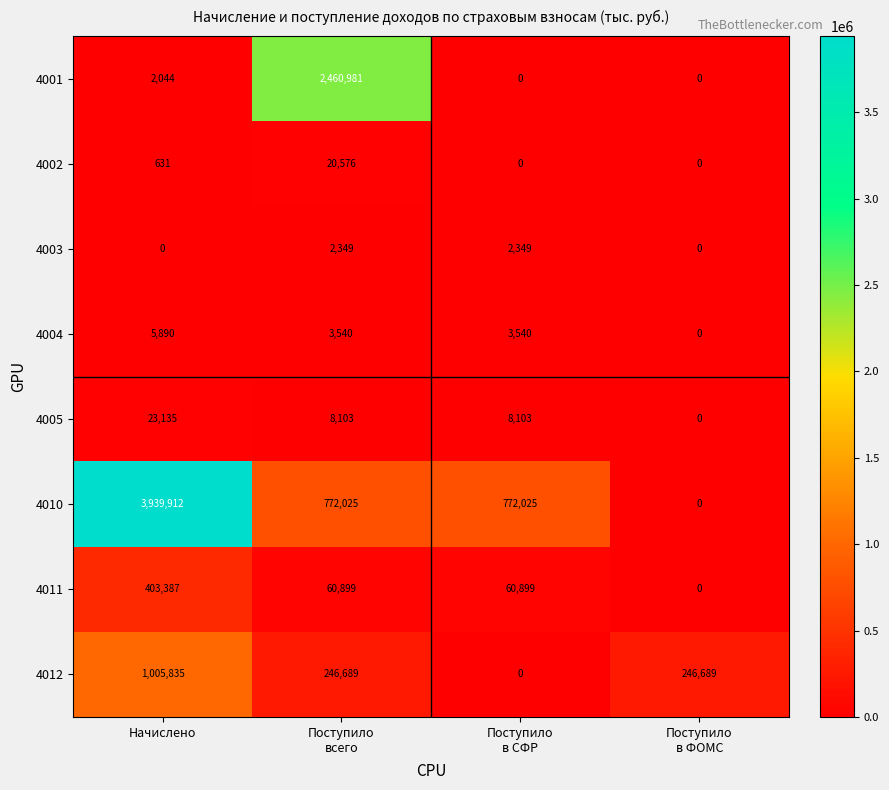

The value of 4003 at Начислено is 0. True or false?

True